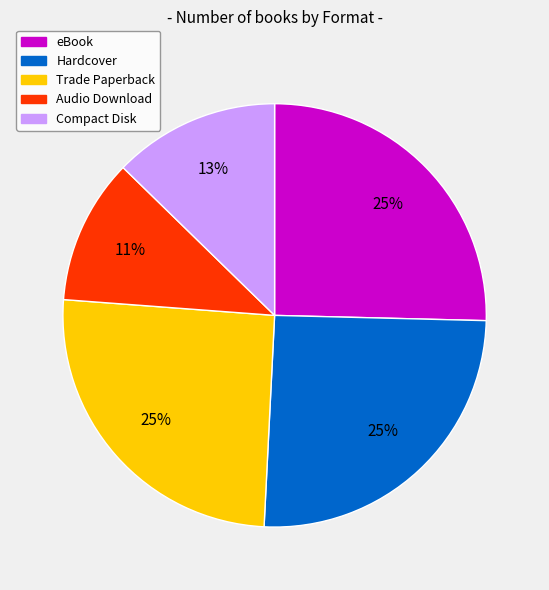

Which category has the smallest portion of the pie?

Audio Download